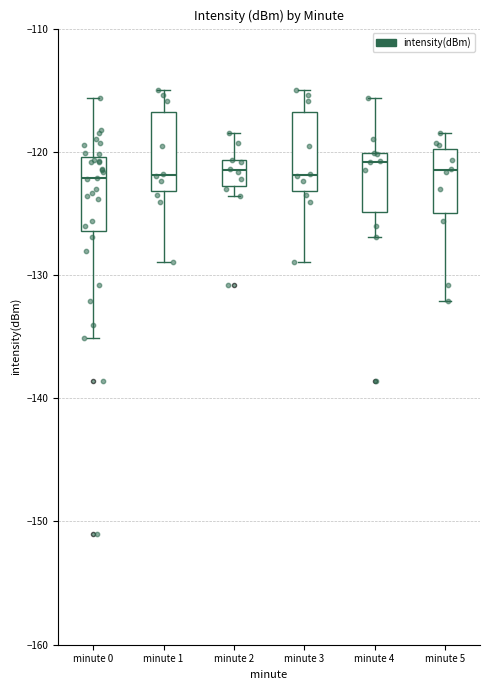

Where does the upper whisker of the box for minute 5 end on the y-axis? The values are not printed on the chart, so give them approximately, as read against the axis.

-118